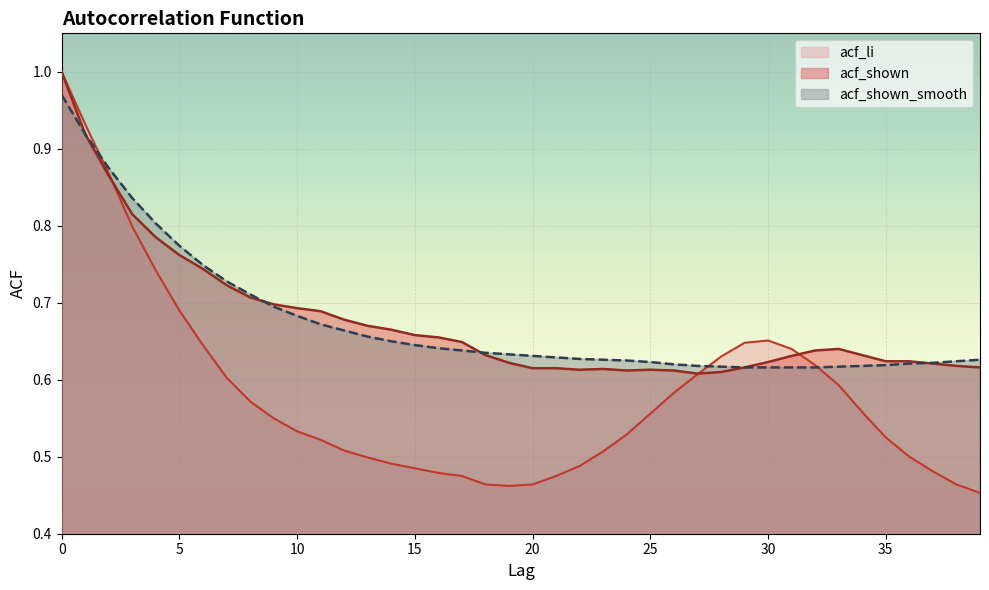

What is the value of the acf_shown_smooth point at the 16th from the left?

0.6